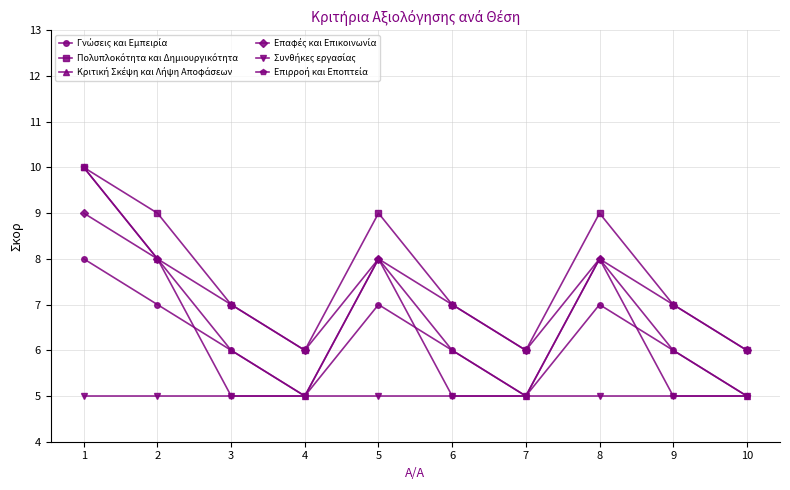

Is this an area chart (filled region under the line)?

No